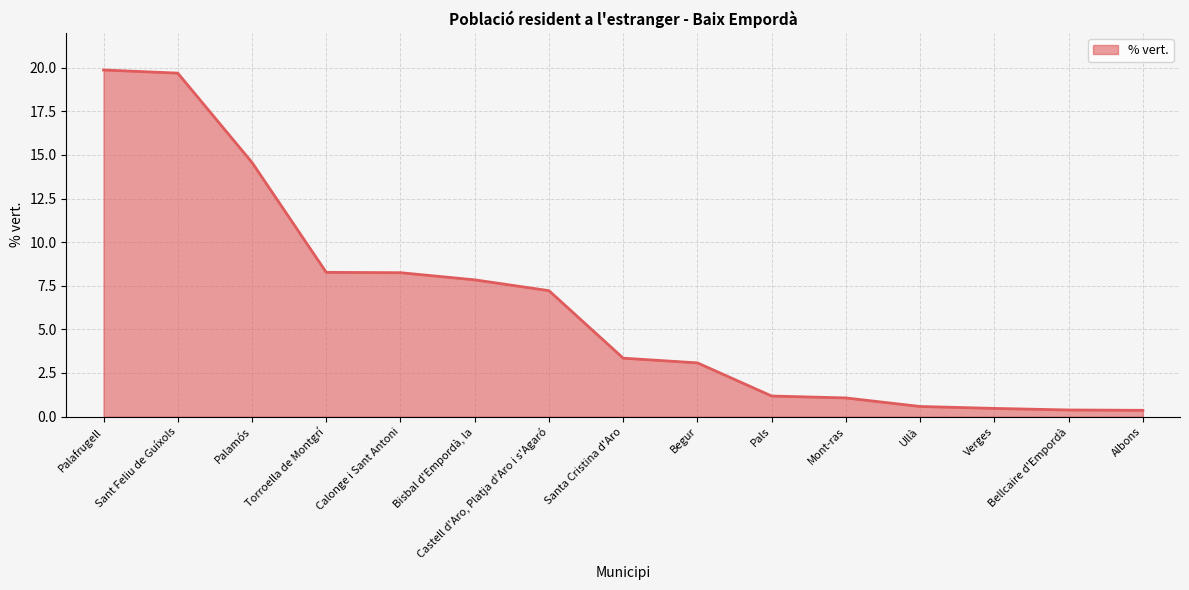

What is the difference between the values at Ullà and Palafrugell?

19.3